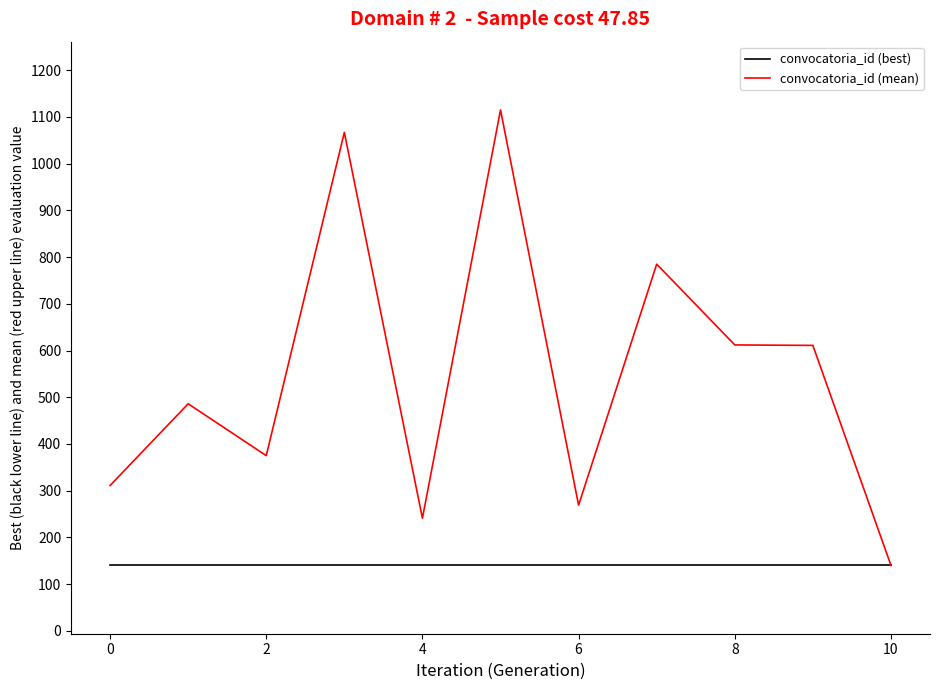

Which series has the largest range (max minus min)?

convocatoria_id (mean)